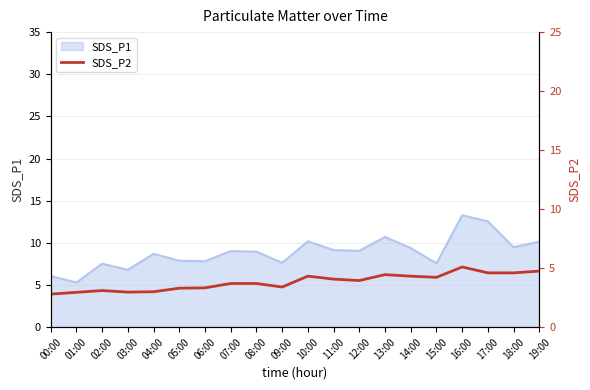

What is the minimum value for SDS_P1?

5.3